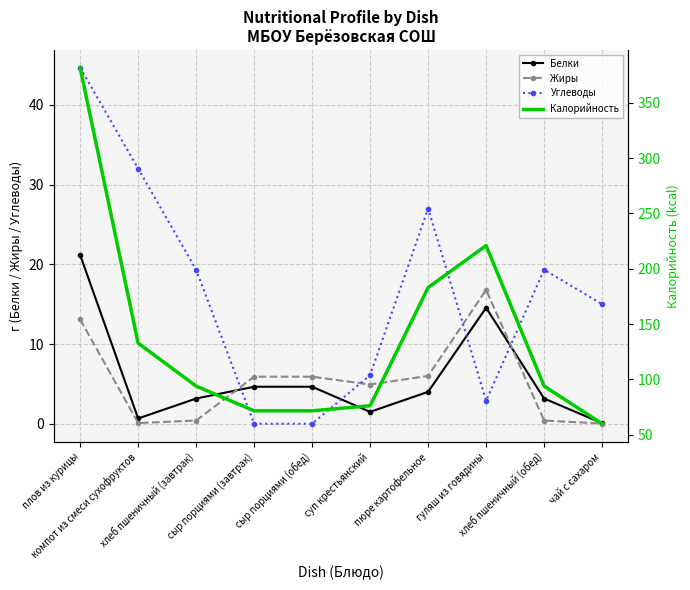

List the series in order of their peak value, lowest first.

Жиры, Белки, Углеводы, Калорийность